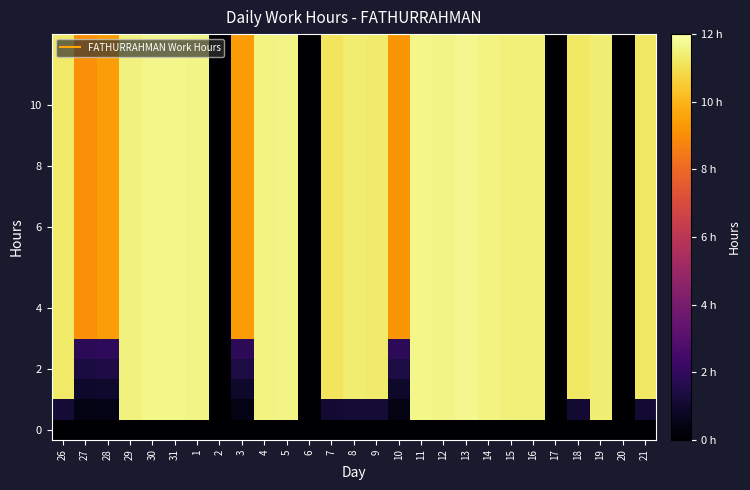

At which category is the sum across all series the highest?

13